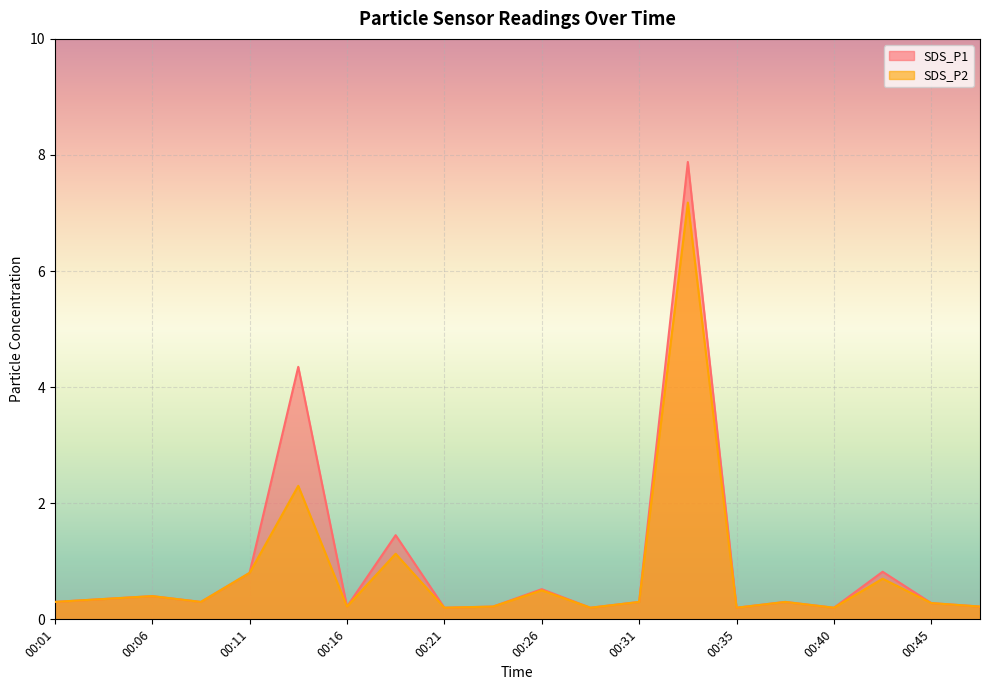

What is the sum of all SDS_P2 values?

16.3